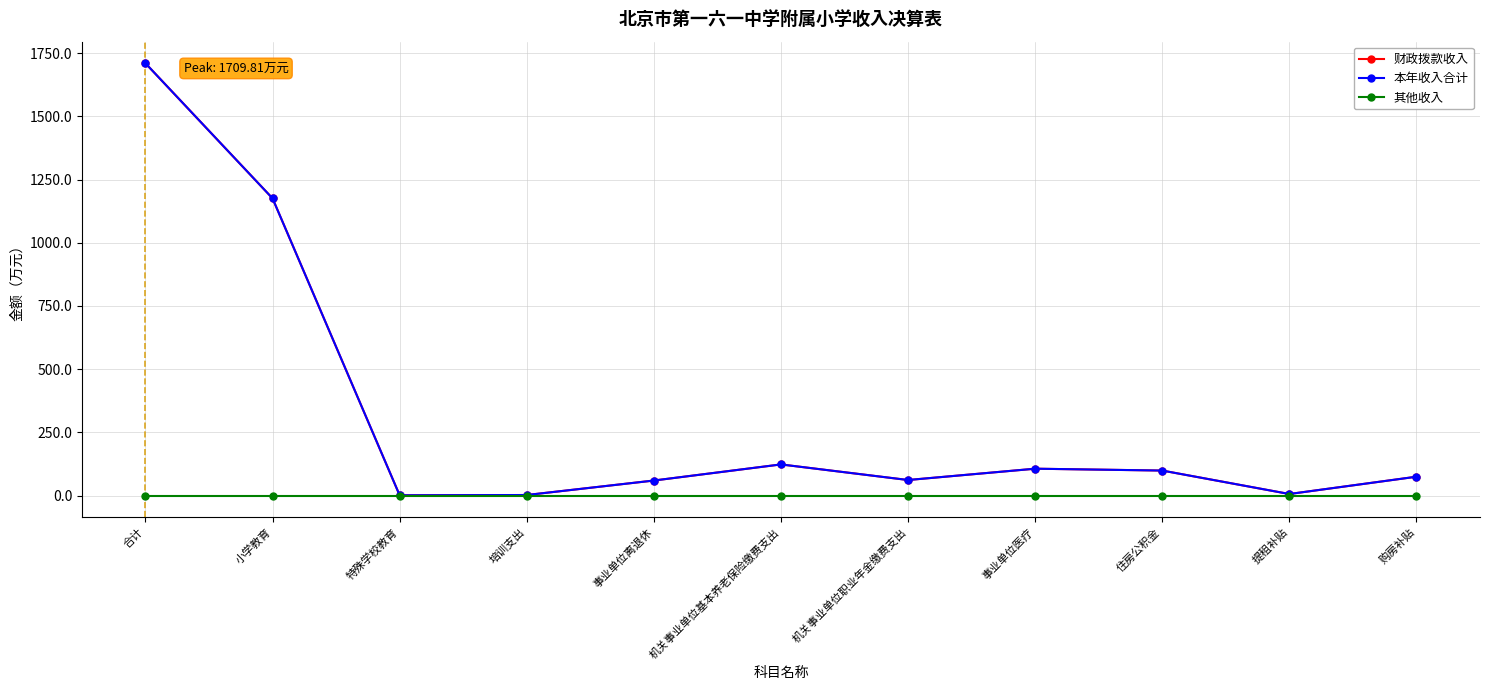

Is this an area chart (filled region under the line)?

No